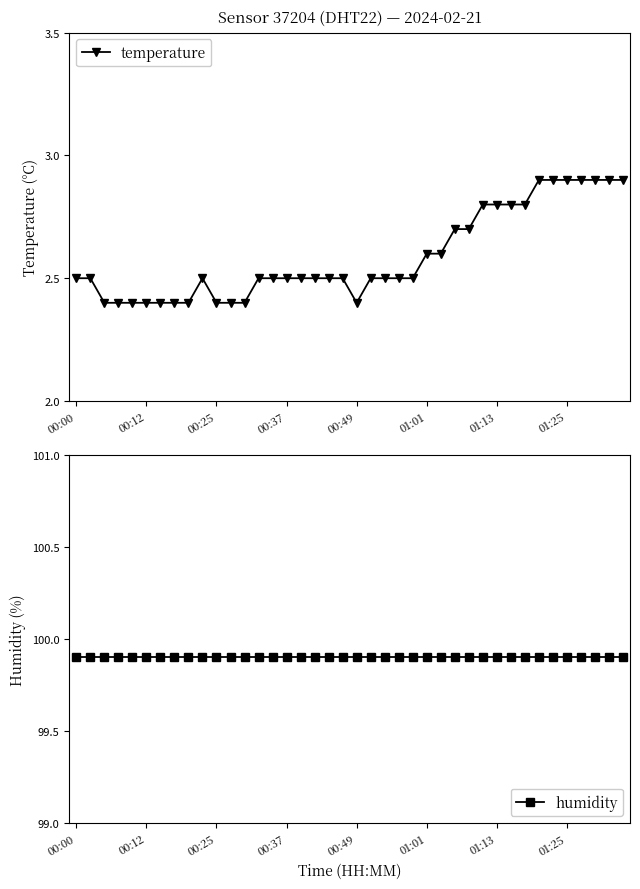

At which category does temperature reach its first local peak?

9